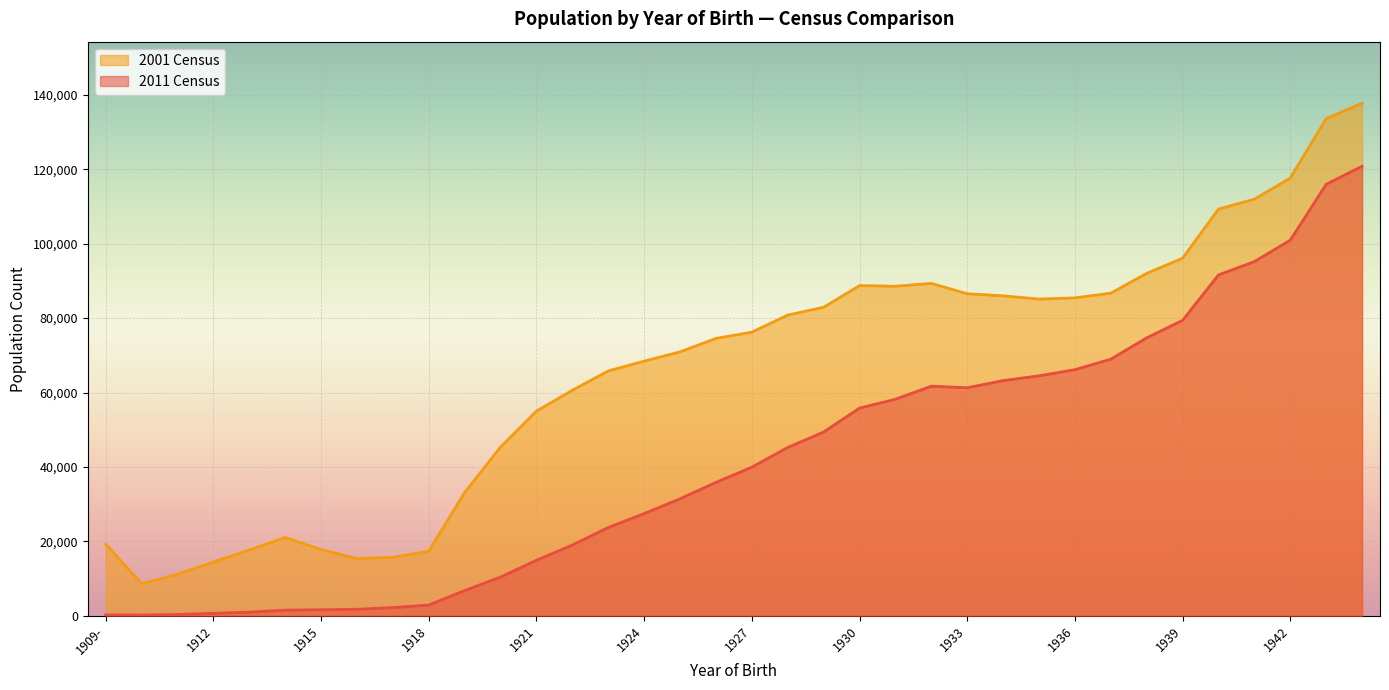

Which category has the lowest value across all series?

1910